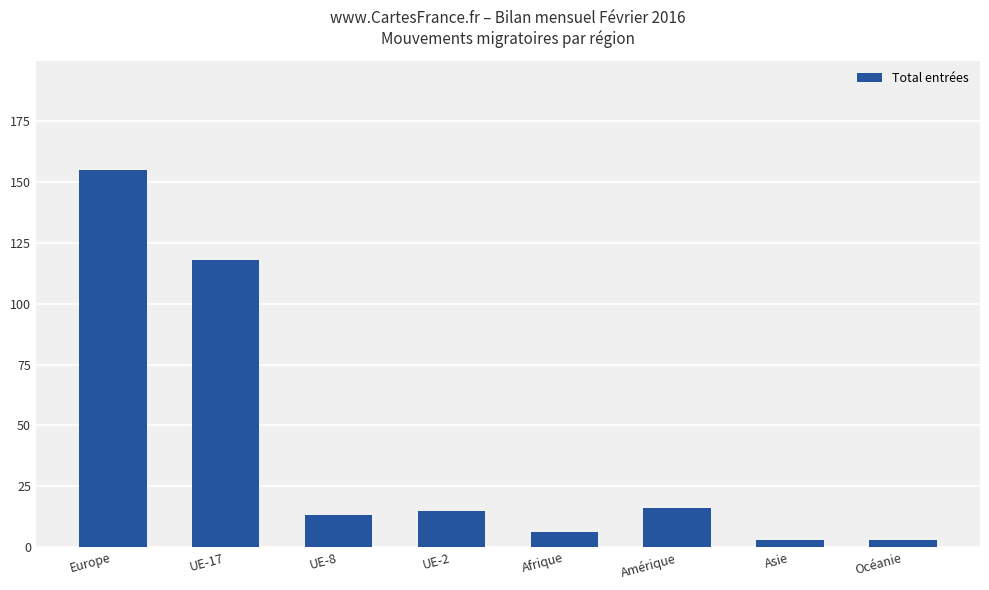

What is the minimum value shown in the chart?

3